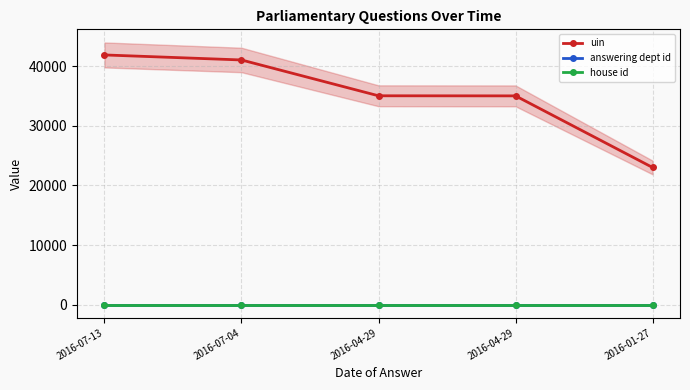

What is the difference between the highest and lowest values at 2016-04-29?

35026